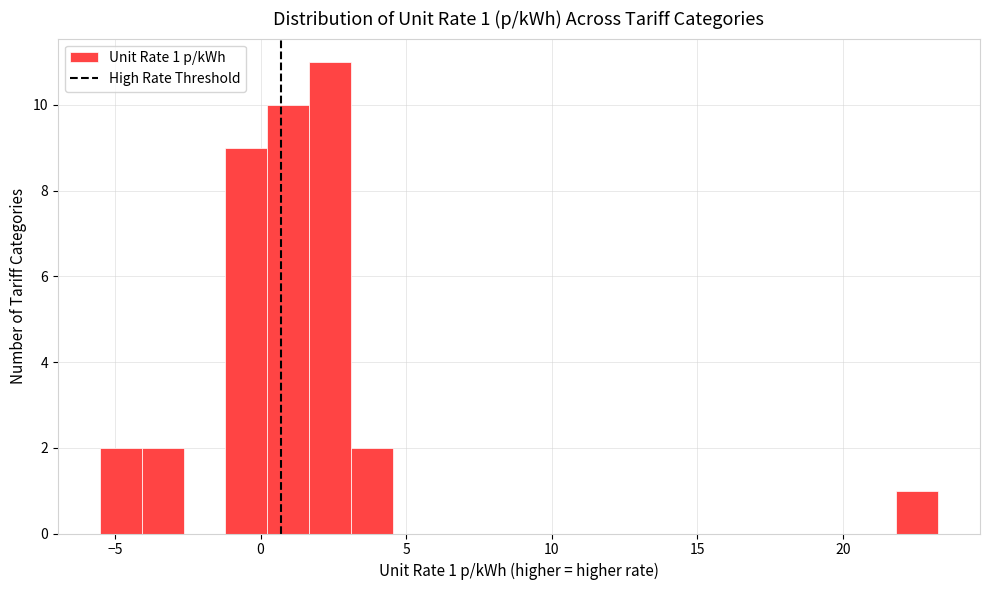

Read against the x-axis, roughly where is the centre of the tallest bar?

2.5